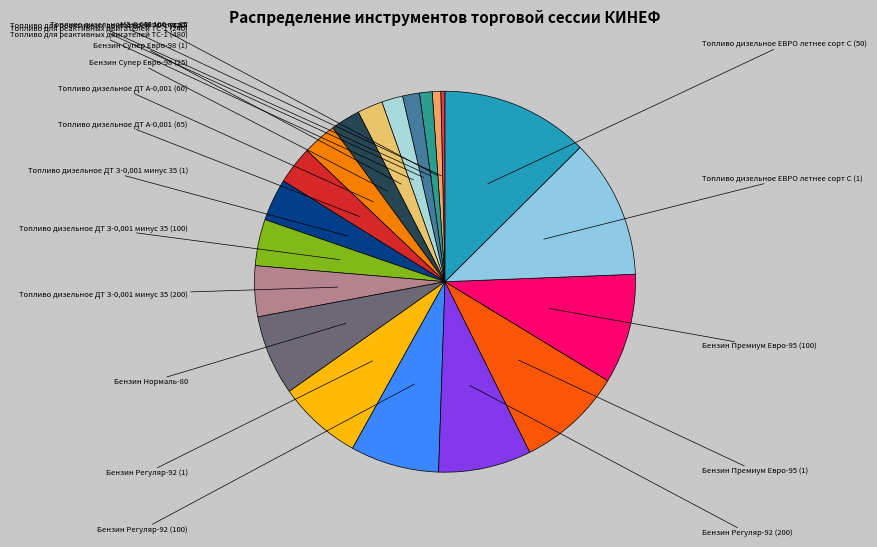

To the nearest percent, what is the combined percentage of Бензин Регуляр-92 (200) and Бензин Премиум Евро-95 (1)?

17%